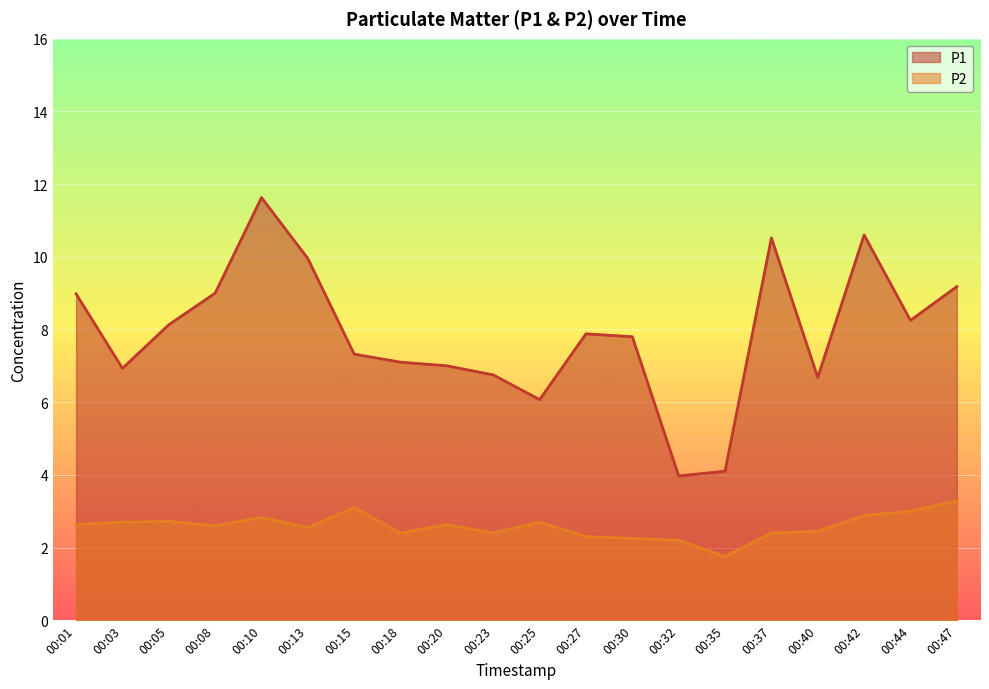

True or false: P2 has a value of 3.3 at 00:47.

True